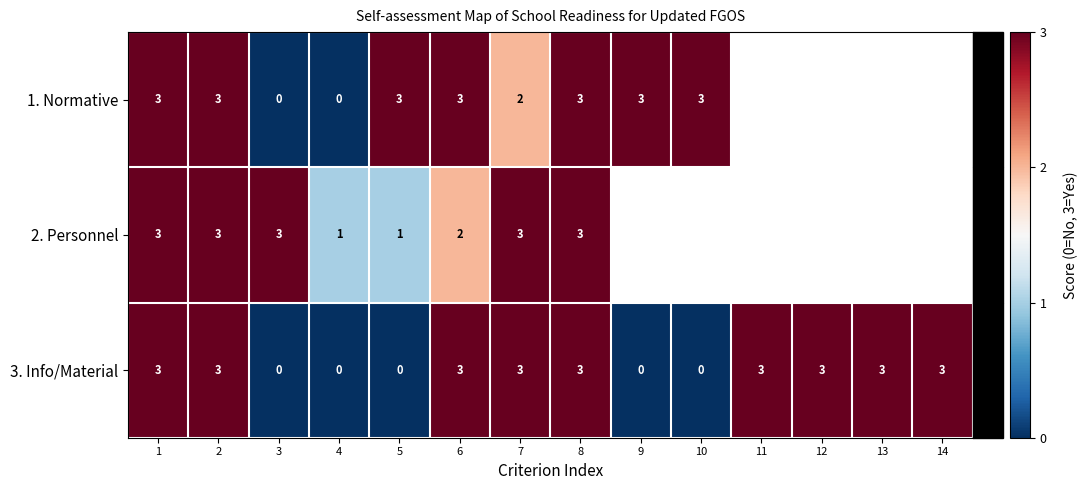

Count the number of categories in the chart.

14